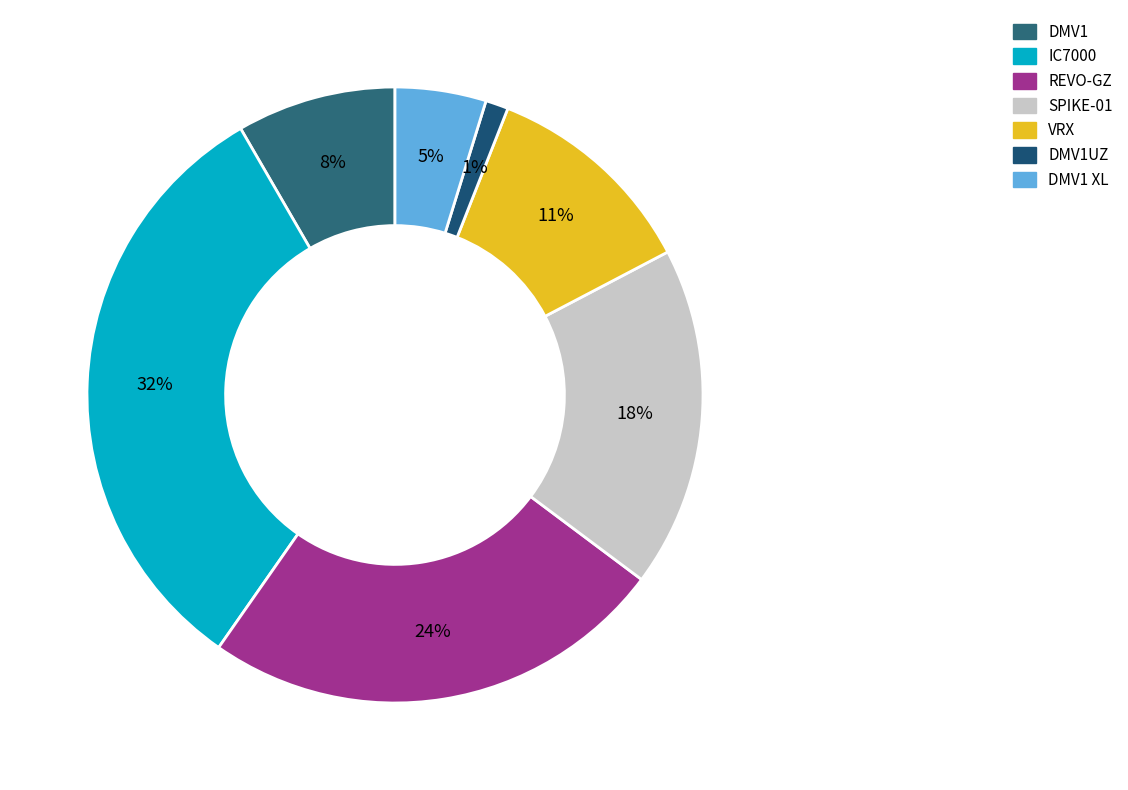

To the nearest percent, what is the average slice percentage?

14%